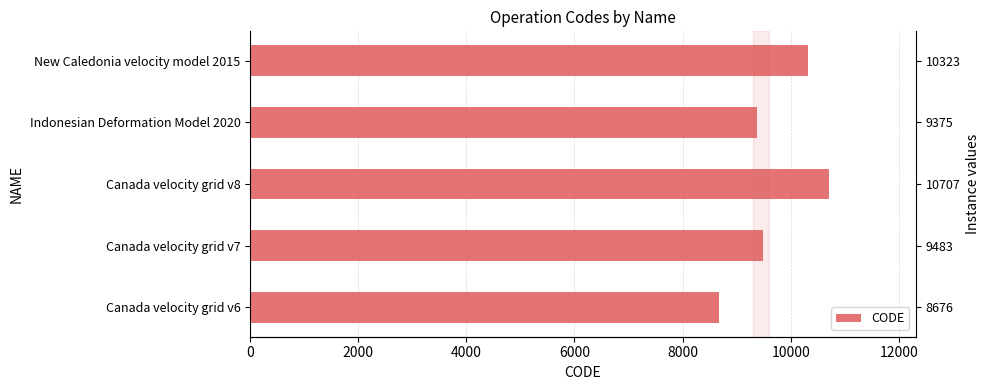

What is the sum of all values?

48564